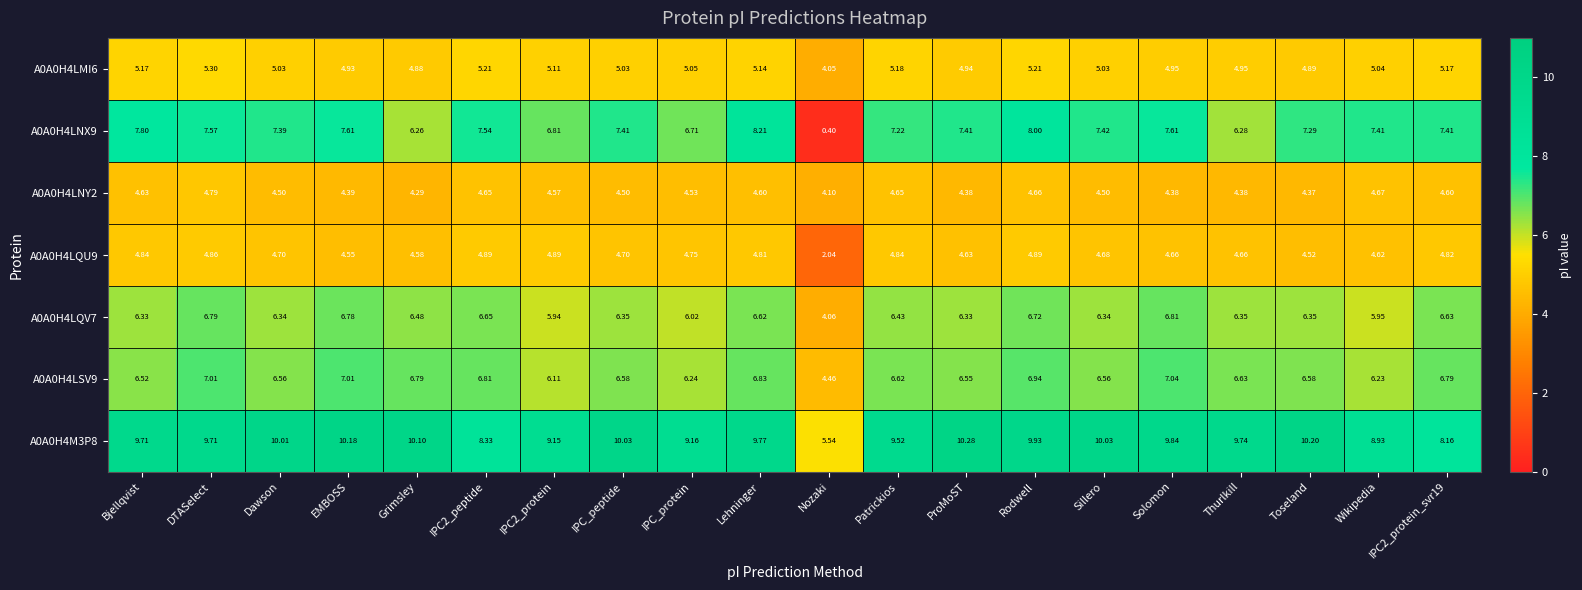

What is the total value across all series at Rodwell?

46.4